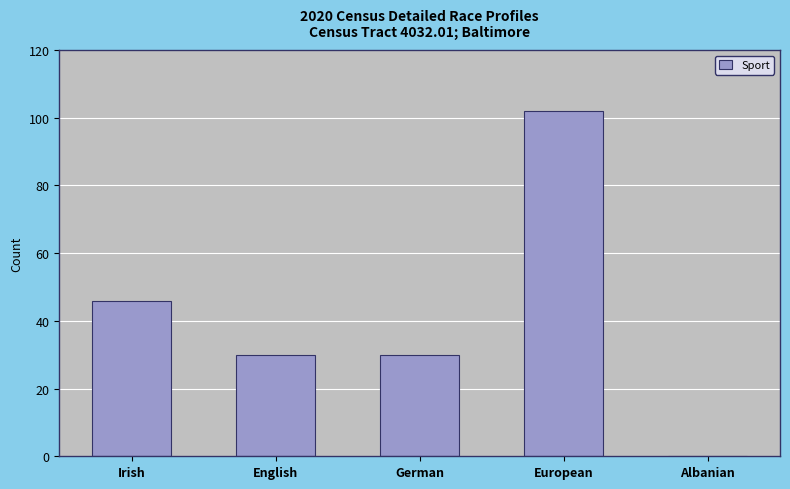

How many distinct data groups are displayed?

1